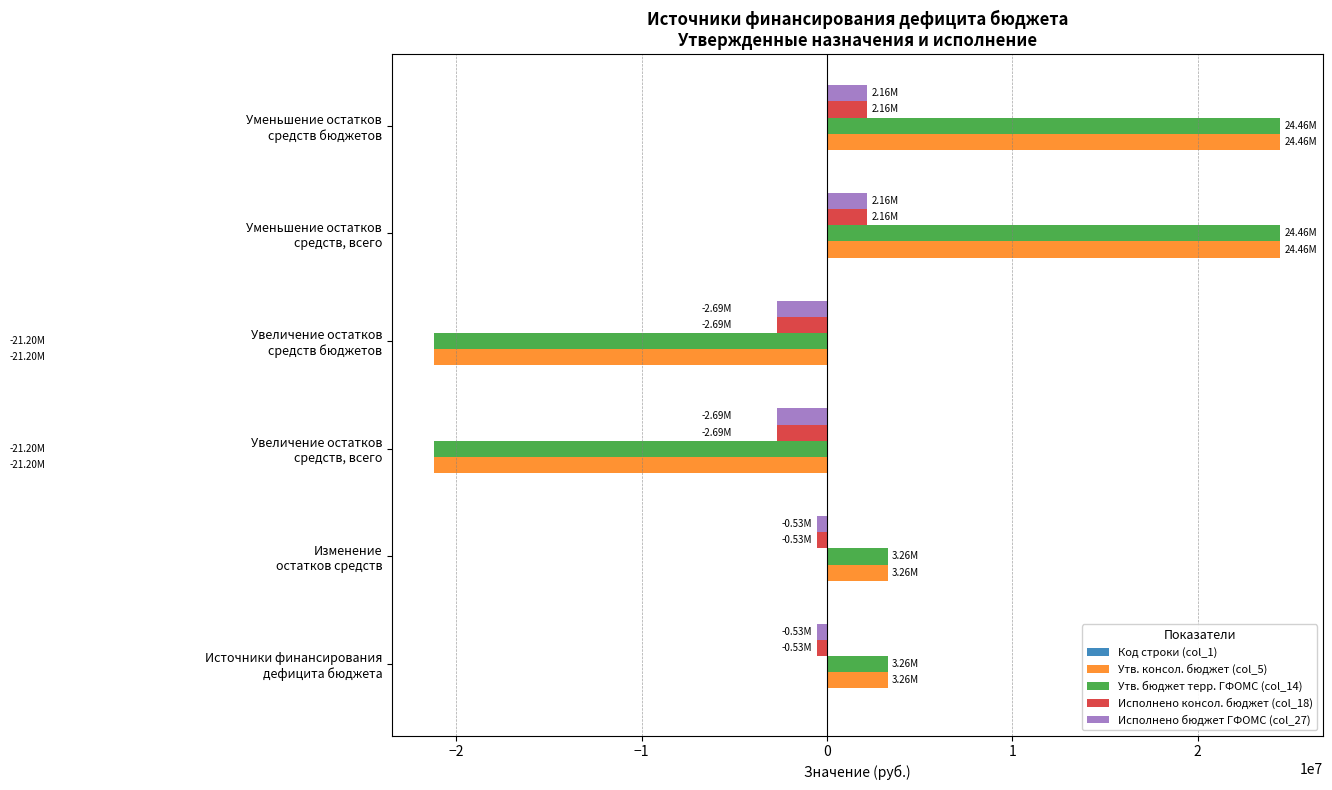

What is the sum of all Утв. бюджет терр. ГФОМС (col_14) values?

13050000.0